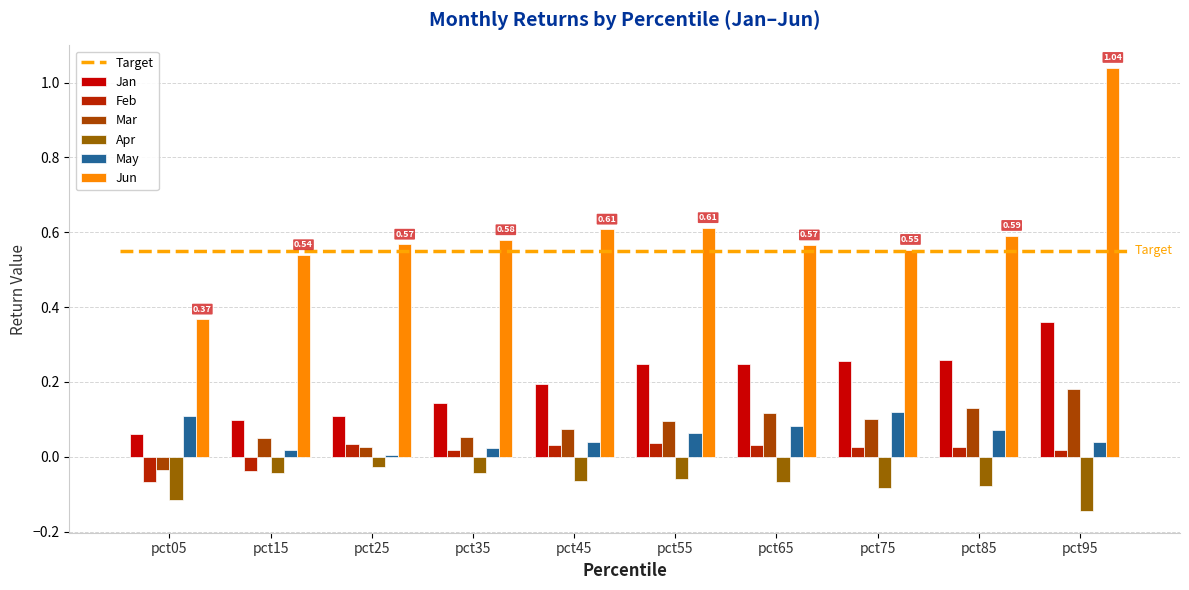

Which series has the largest range (max minus min)?

Jun